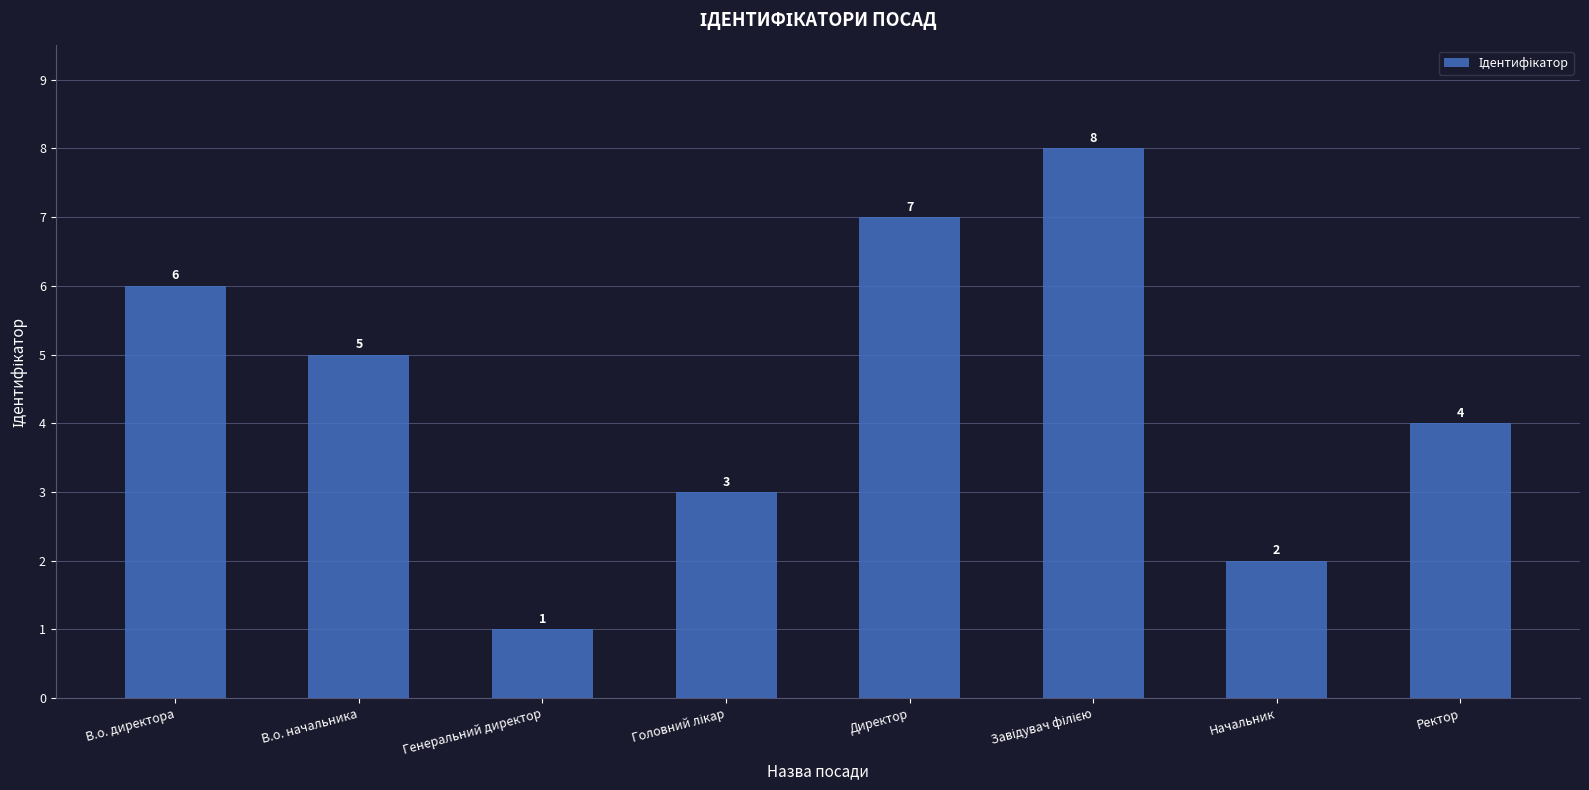

At which label does the data first exceed 5?

В.о. директора